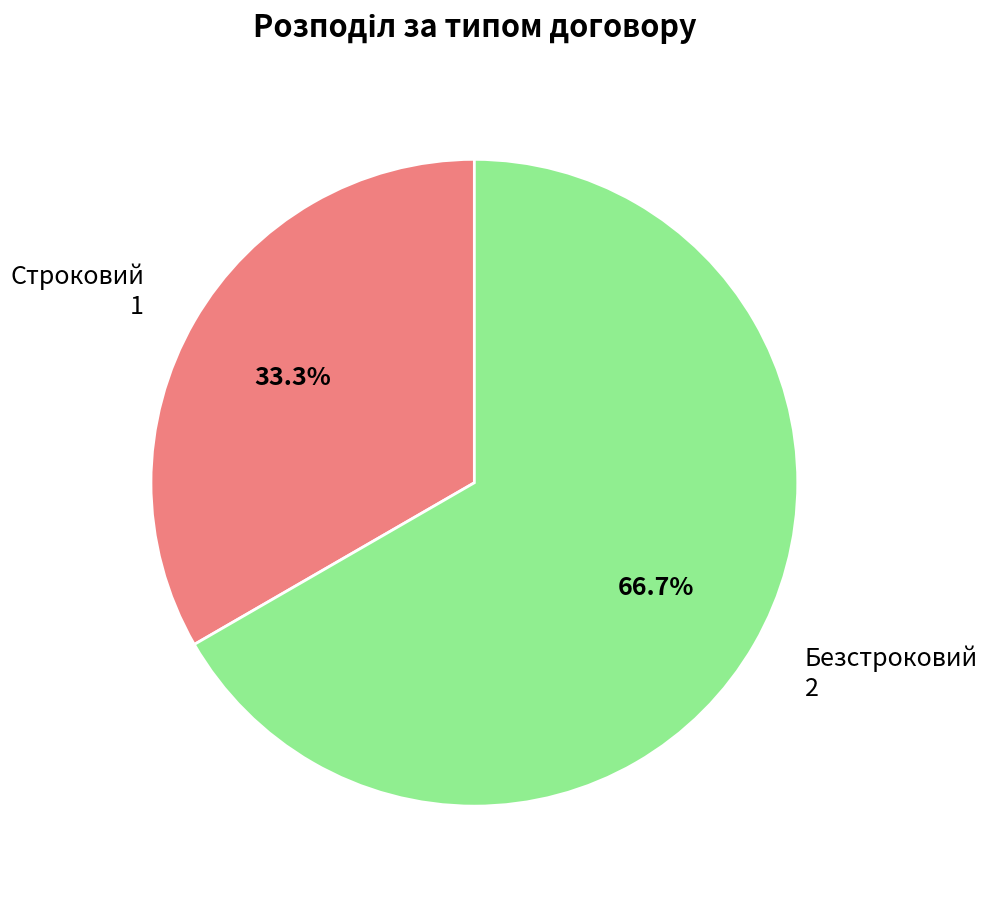

To the nearest percent, what is the difference between the Строковий and Безстроковий slice percentages?

33%